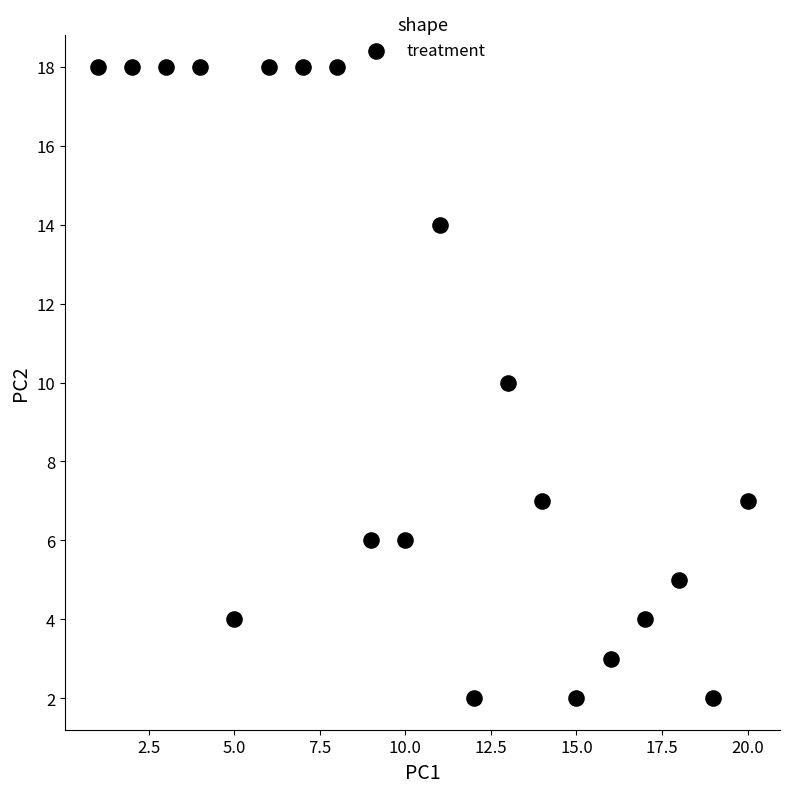

List the coordinates of all points as (X, Y) pairs, reading left to right.

(1, 18)  (2, 18)  (3, 18)  (4, 18)  (5, 4)  (6, 18)  (7, 18)  (8, 18)  (9, 6)  (10, 6)  (11, 14)  (12, 2)  (13, 10)  (14, 7)  (15, 2)  (16, 3)  (17, 4)  (18, 5)  (19, 2)  (20, 7)